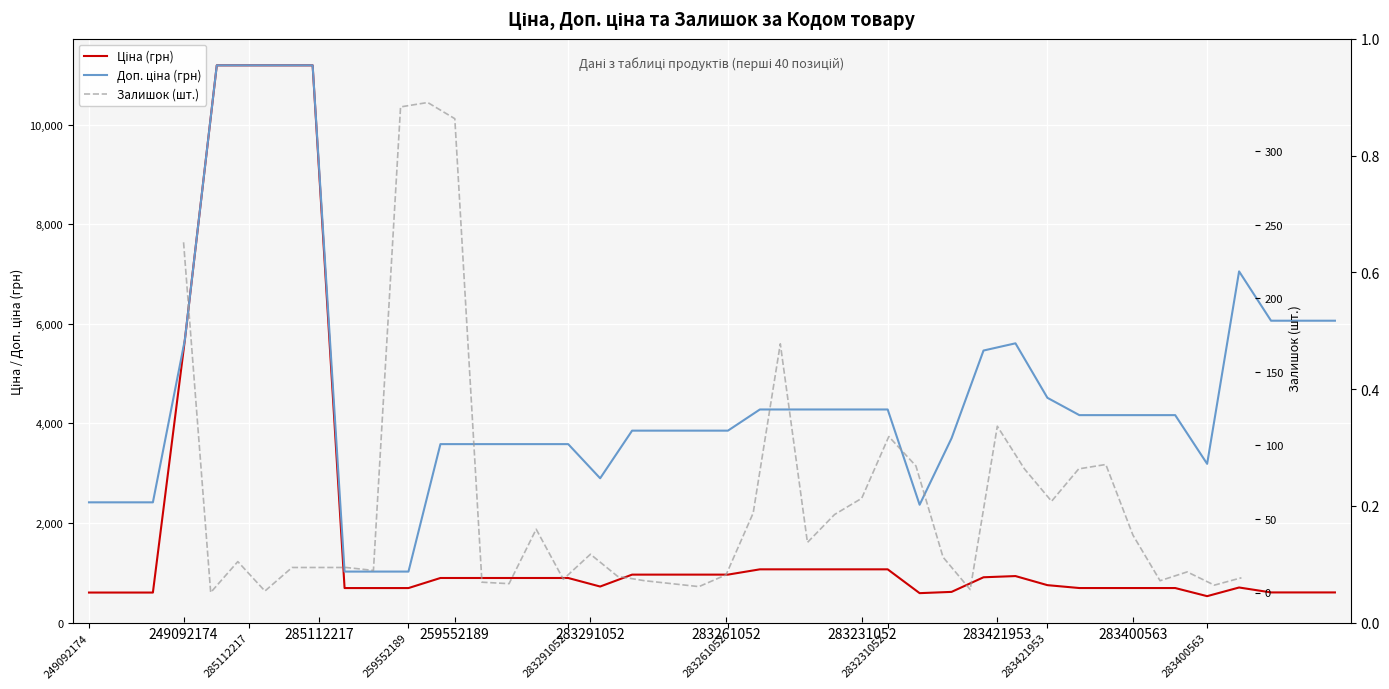

List the series in order of their peak value, highest first.

Ціна (грн), Доп. ціна (грн), Залишок (шт.)